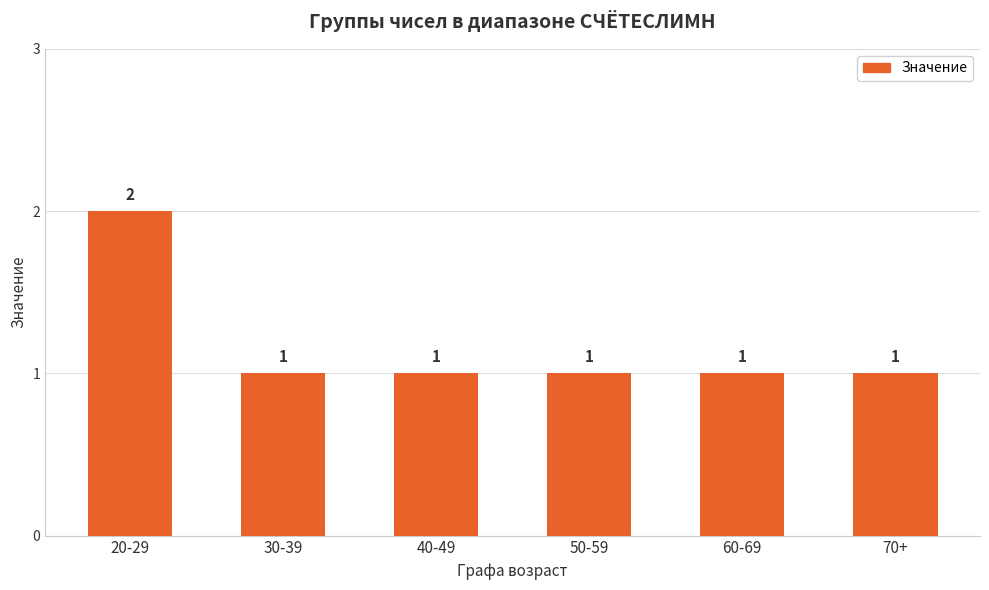

Which label corresponds to the largest value in the chart?

20-29